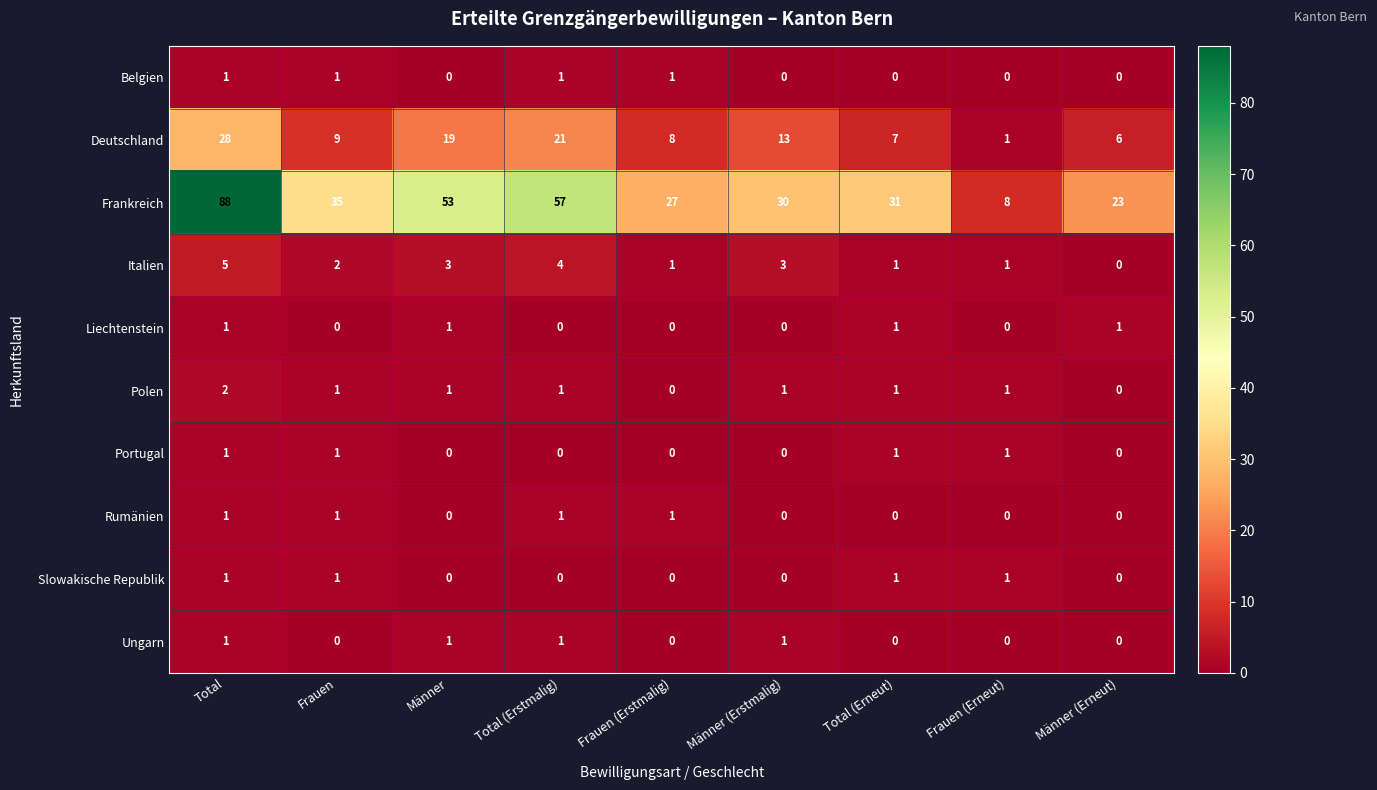

What is the sum of the Polen values at Frauen and Total?

3